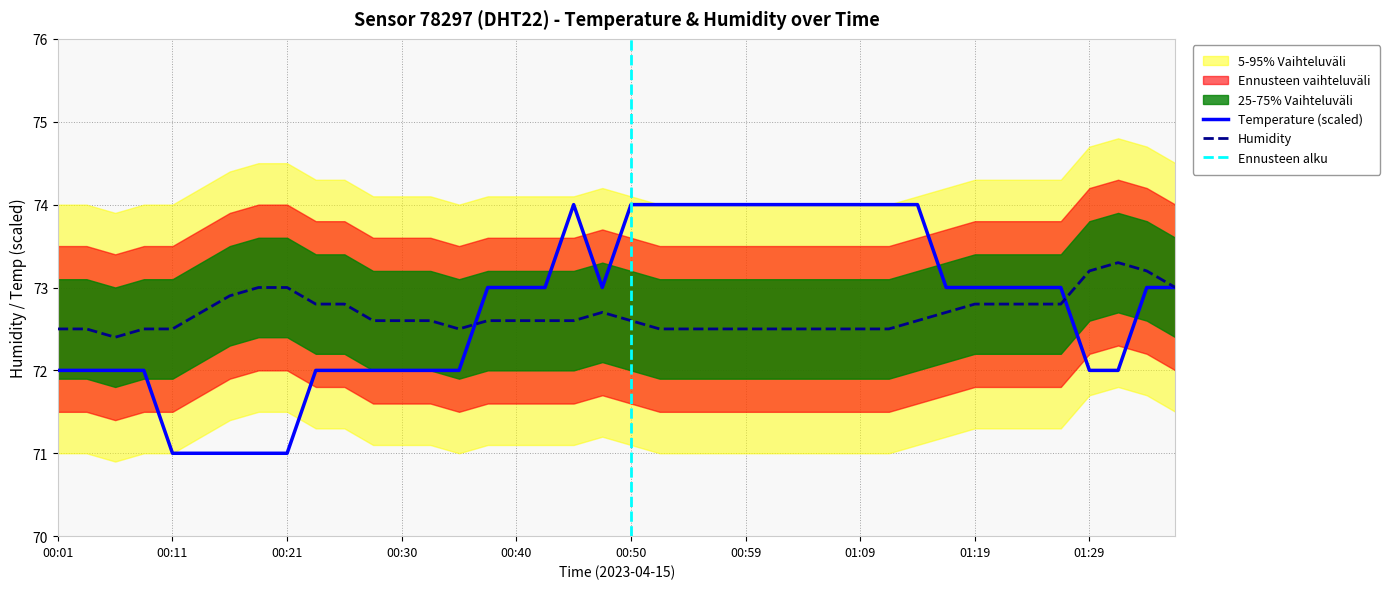

What is the difference between the second highest and second lowest values in the humidity series?

0.7